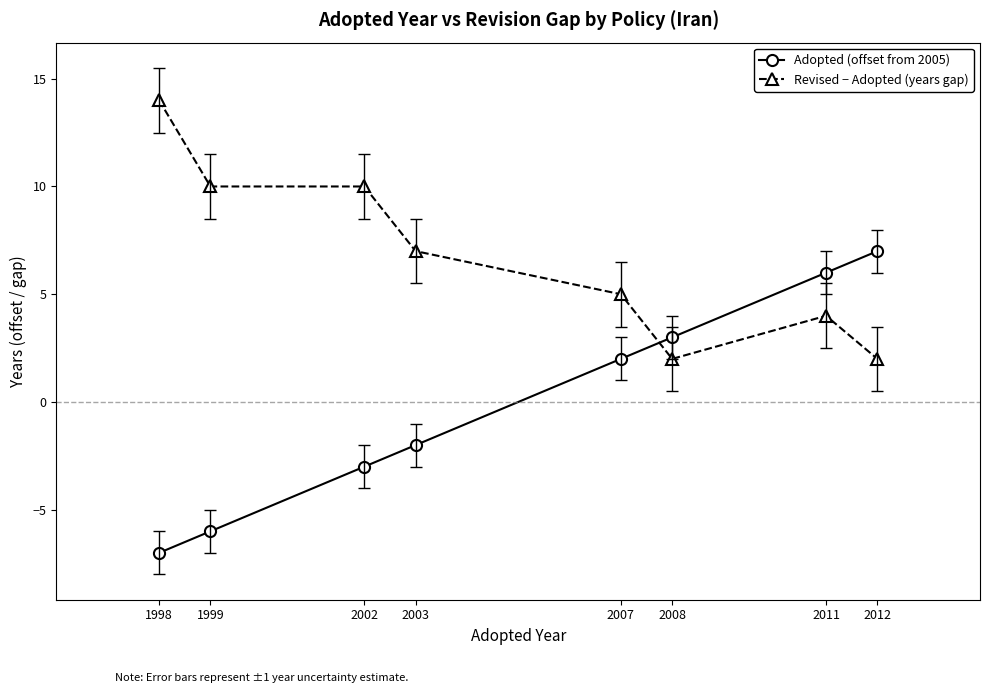

True or false: Revised − Adopted (years gap) has more than 0 points higher than both neighbors.

True